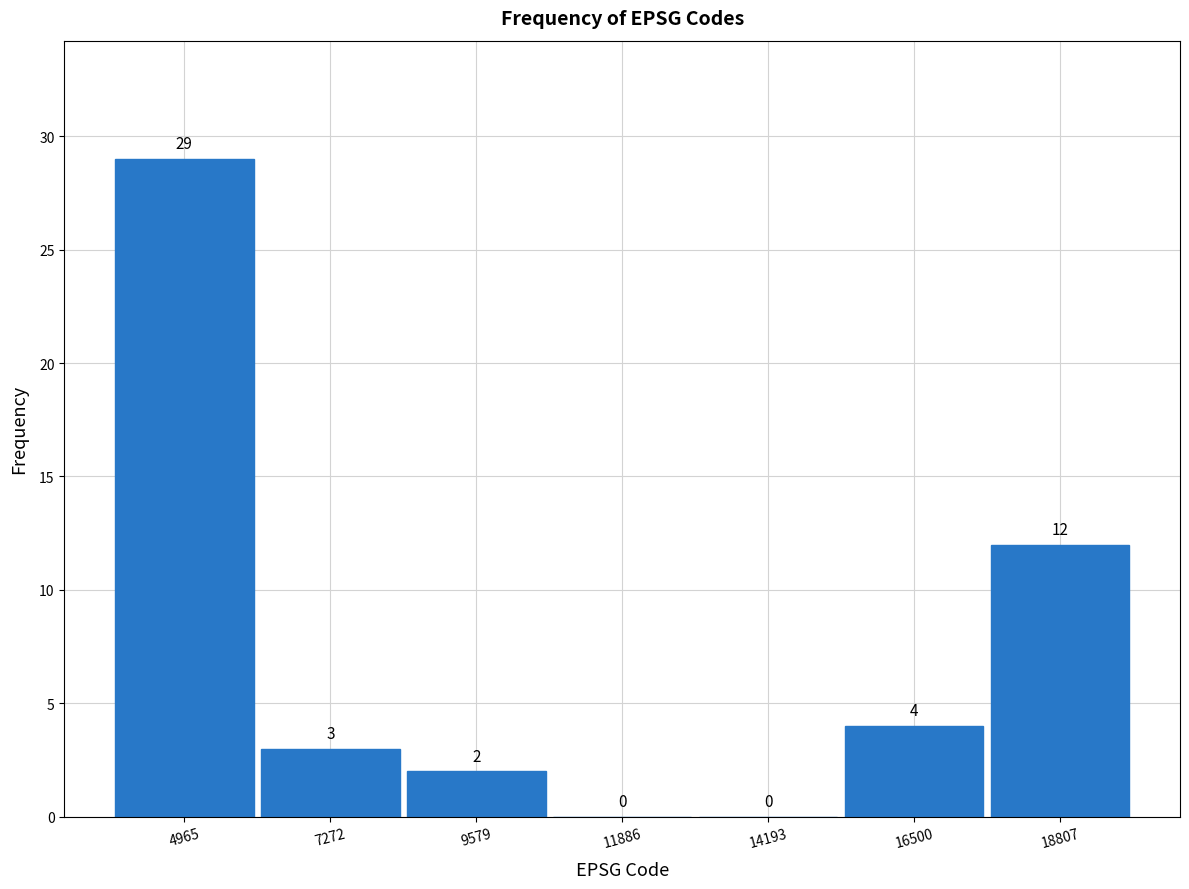

How tall is the bar that spans 4000 to 6000 on the x-axis? The bar edges are not printed on the chart, so give them approximately, as read against the axis.

29